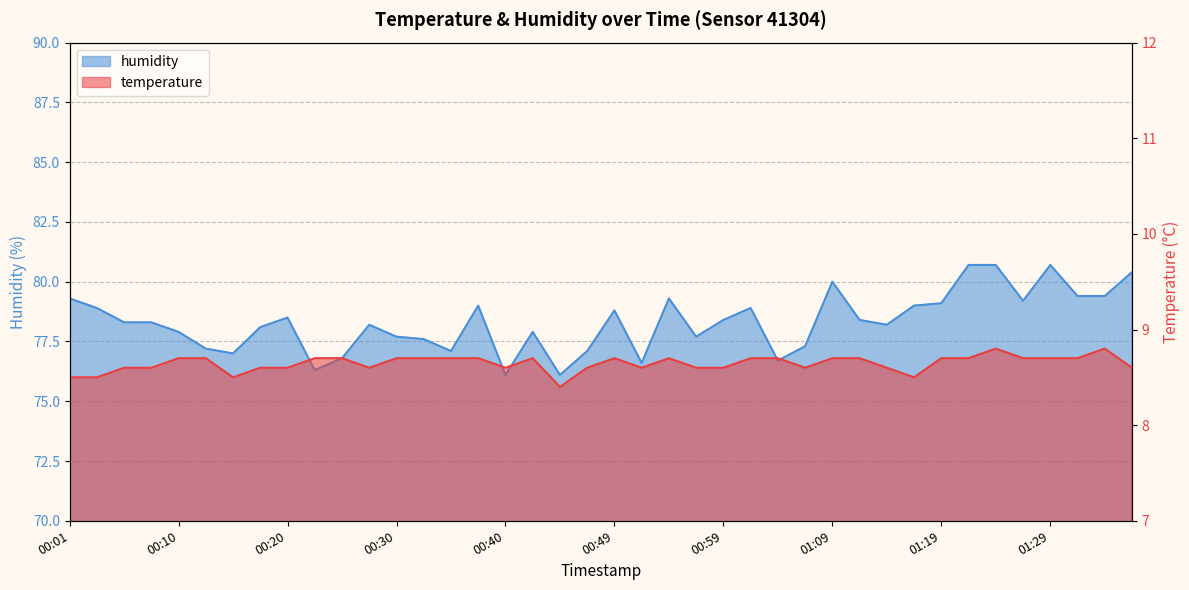

At which category does humidity reach its first local peak?

00:20